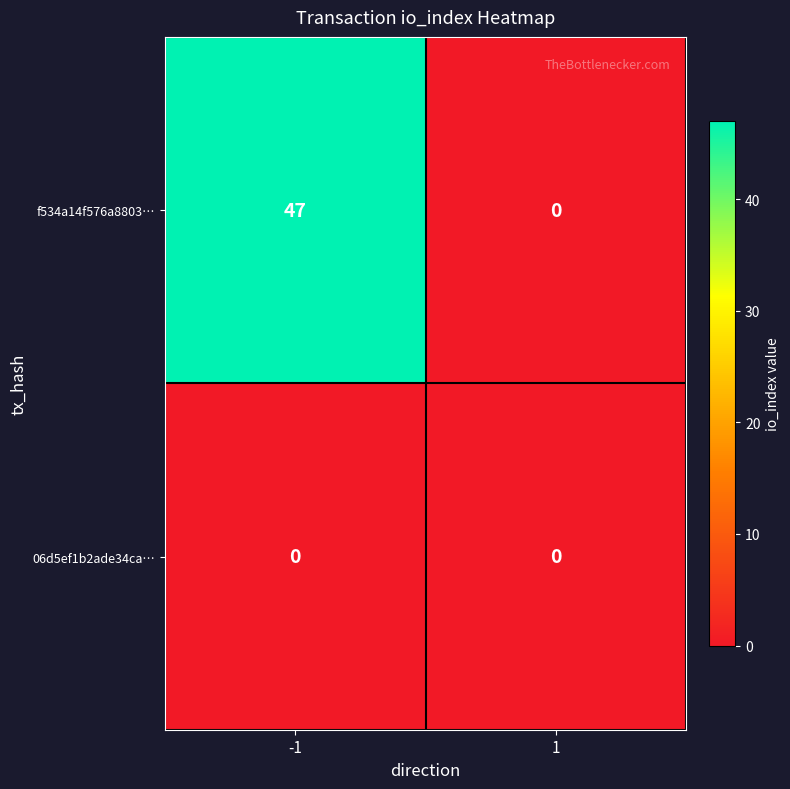

Reading left to right, transcribe all the data shown in this chart.

f534a14f576a8803…: 47	0
06d5ef1b2ade34ca…: 0	0